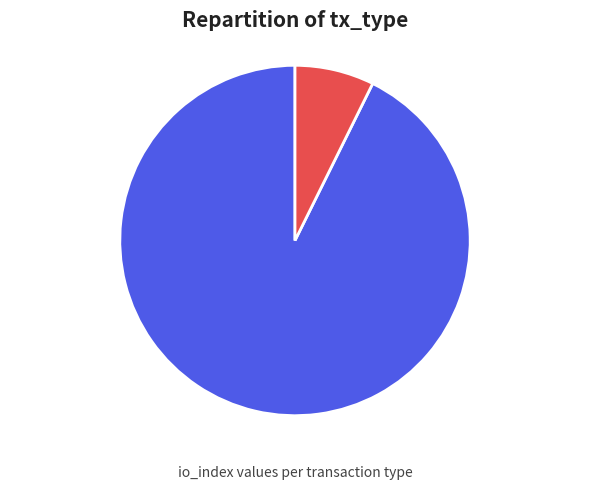

True or false: Vote accounts for 19% of the total.

False